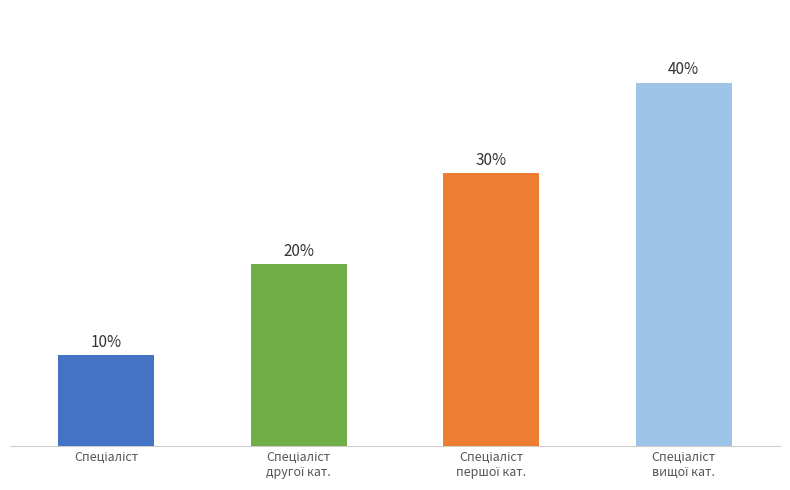

Does the chart contain any negative values?

No